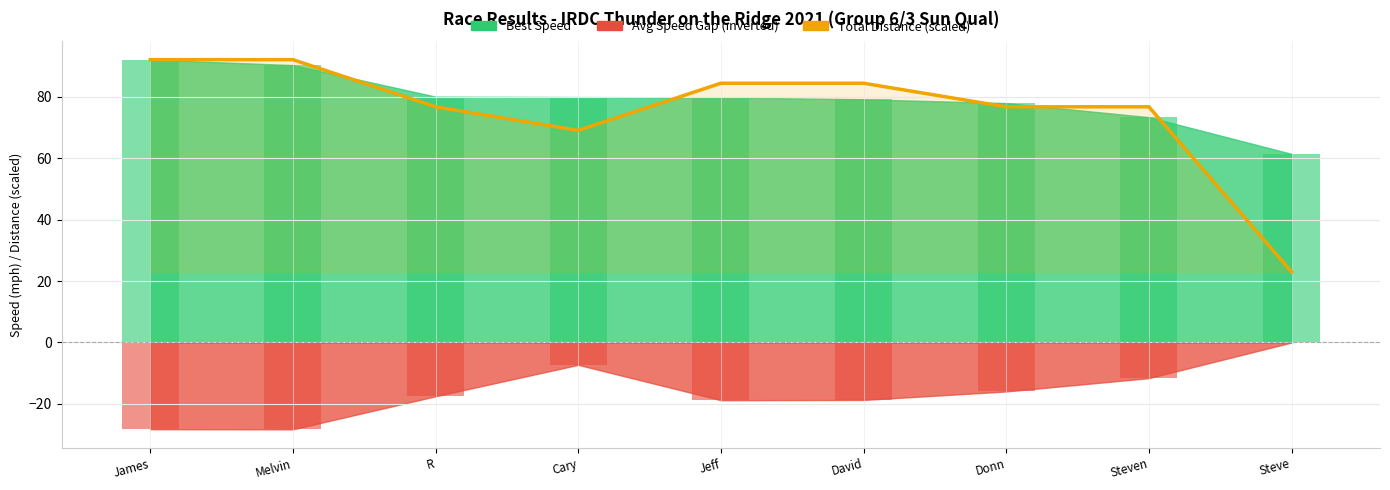

What position from the left is Steve?

9